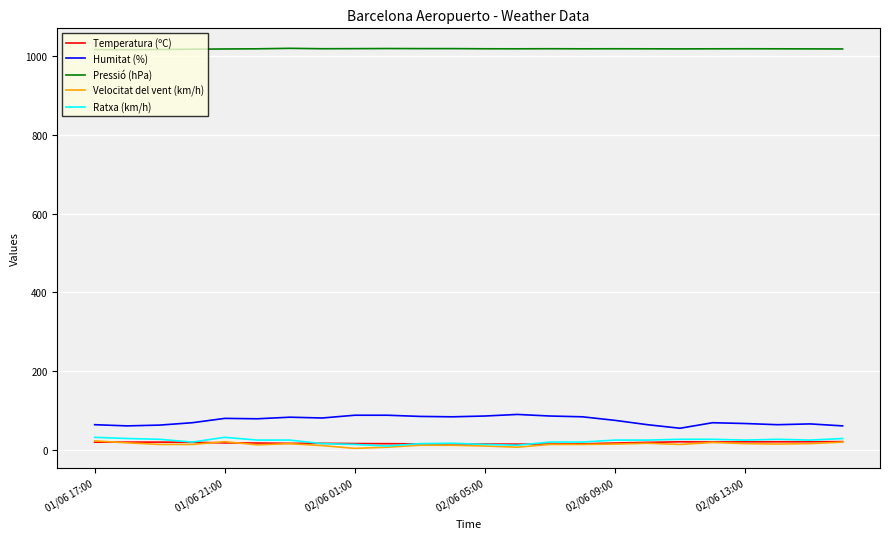

Which series has the largest total across all categories?

Pressió (hPa)